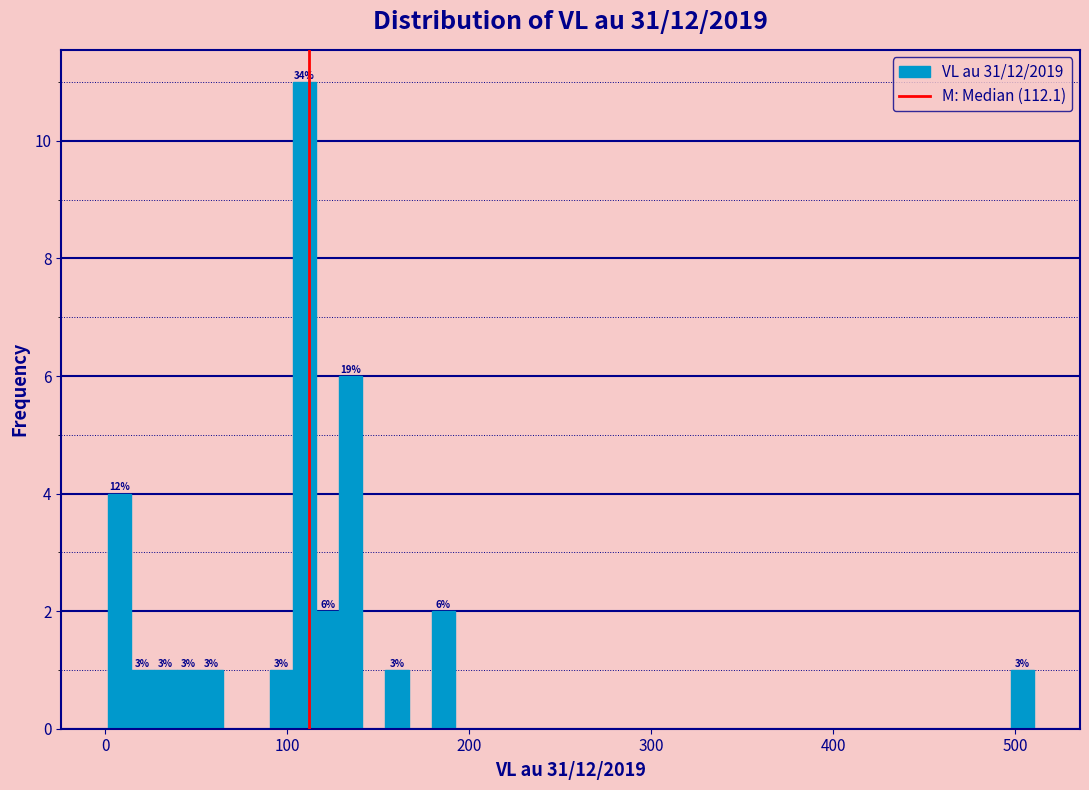

Around what value on the x-axis is the tallest bar? Give the approximate position of its centre, as read against the axis.

110